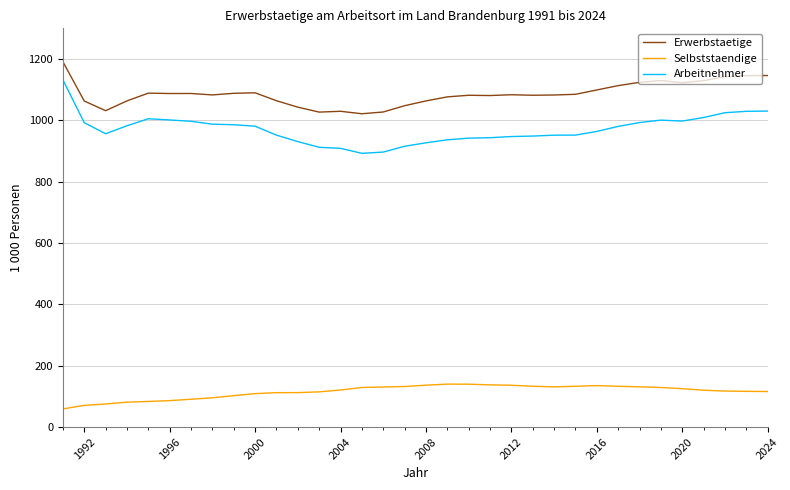

True or false: Selbststaendige and Erwerbstaetige cross at least once.

False